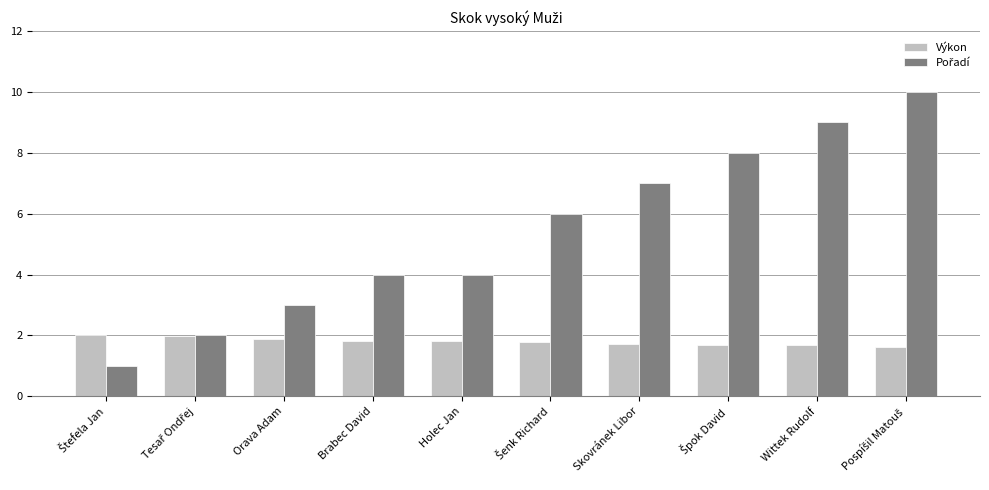

Is it true that Výkon equals 1.7 at Wittek Rudolf?

True